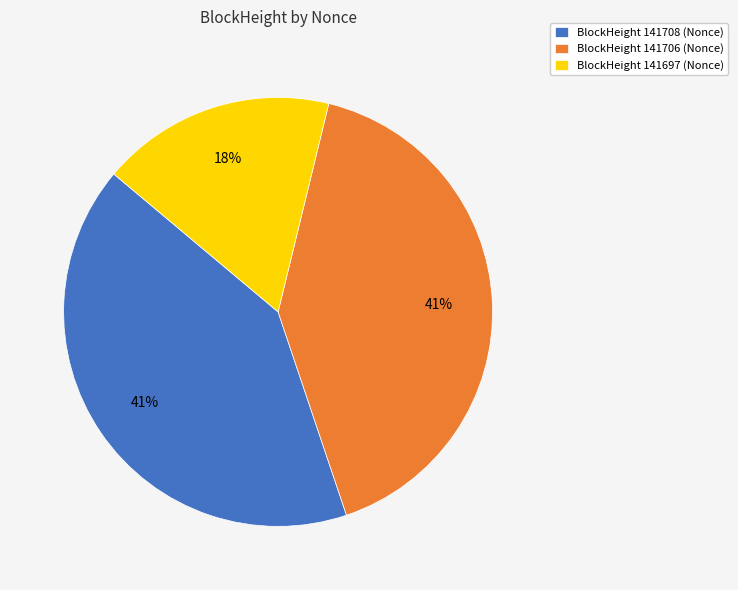

Which category has the smallest portion of the pie?

BlockHeight 141697 (Nonce)